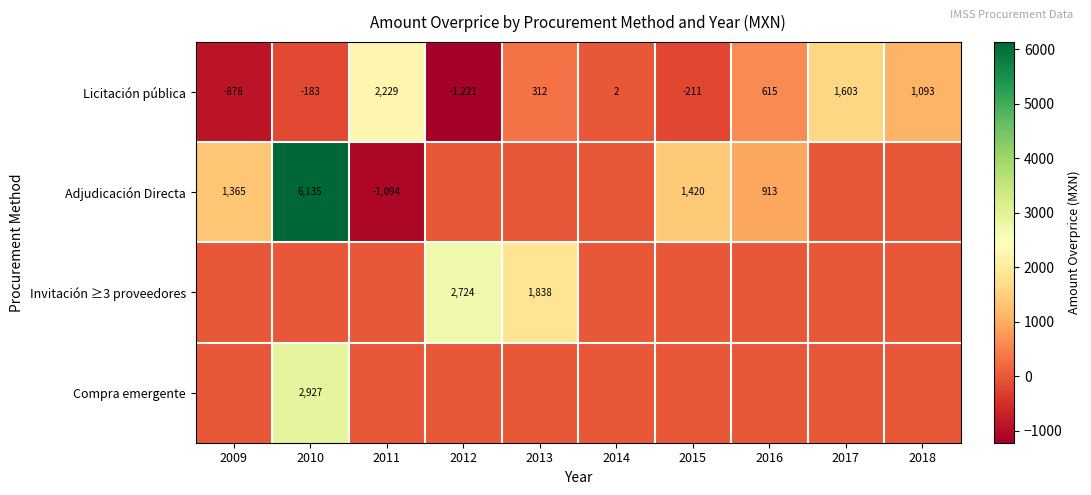

Is the value of Licitación pública at 2011 greater than the value of Adjudicación Directa at 2011?

Yes